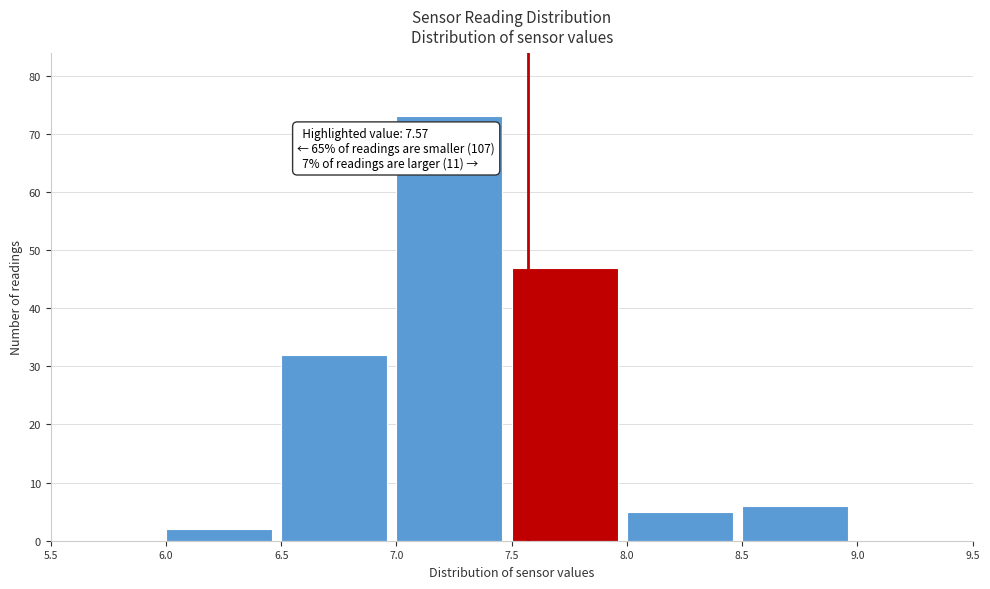

Which range on the x-axis has the tallest bar?

7.0 to 7.5